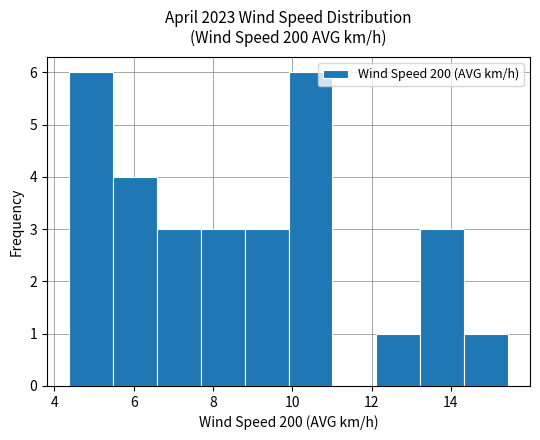

Reading left to right, transcribe this chart: for each bar, give the range it covers on the x-axis and its height. Neither the bar edges nor the heights are printed on the chart, so give them approximately, as read against the axes.

4.4 to 5.4: 6
5.4 to 6.6: 4
6.6 to 7.6: 3
7.6 to 8.8: 3
8.8 to 10.0: 3
10.0 to 11.0: 6
11.0 to 12.2: 0
12.2 to 13.2: 1
13.2 to 14.4: 3
14.4 to 15.4: 1